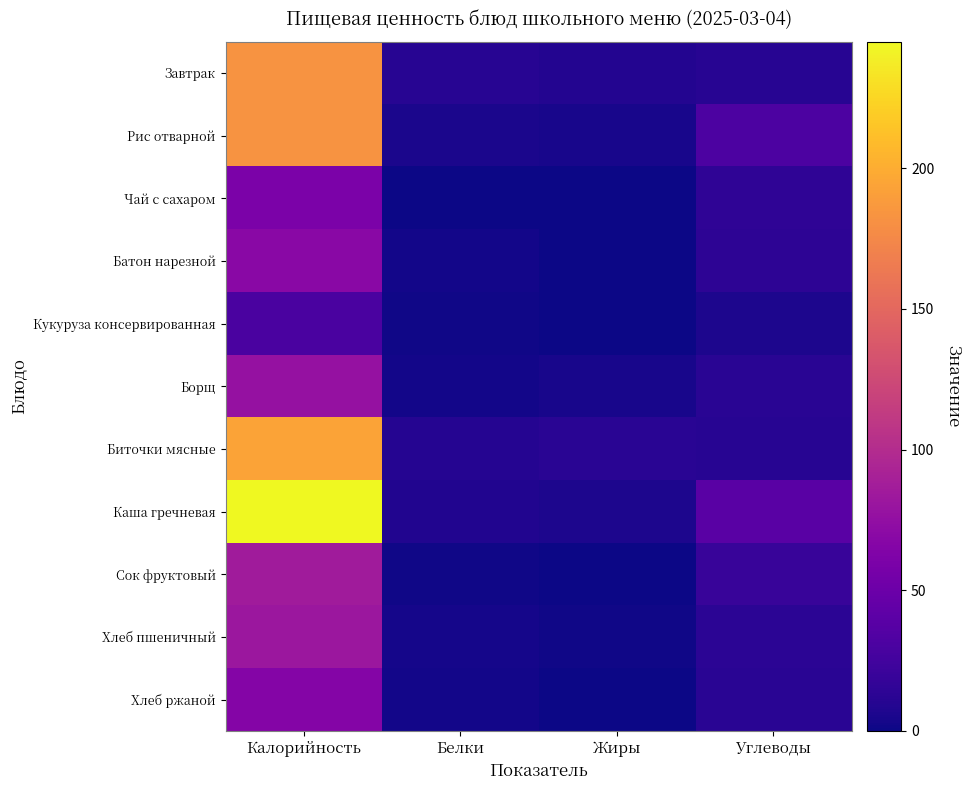

Reading left to right, extract all data points from this chart.

Завтрак: Калорийность=183.3	Белки=11.1	Жиры=9.5	Углеводы=11.1
Рис отварной: Калорийность=183.0	Белки=4.8	Жиры=4.5	Углеводы=30.8
Чай с сахаром: Калорийность=60.0	Белки=0.2	Жиры=0.1	Углеводы=15.0
Батон нарезной: Калорийность=69.0	Белки=1.9	Жиры=0.6	Углеводы=13.8
Кукуруза консервированная: Калорийность=30.0	Белки=1.2	Жиры=0.0	Углеводы=6.6
Борщ: Калорийность=76.8	Белки=2.5	Жиры=4.5	Углеводы=12.4
Биточки мясные: Калорийность=193.8	Белки=10.0	Жиры=12.1	Углеводы=11.2
Каша гречневая: Калорийность=245.0	Белки=8.2	Жиры=6.3	Углеводы=38.7
Сок фруктовый: Калорийность=86.0	Белки=1.0	Жиры=0.2	Углеводы=19.8
Хлеб пшеничный: Калорийность=82.2	Белки=3.2	Жиры=1.4	Углеводы=13.1
Хлеб ржаной: Калорийность=66.0	Белки=2.4	Жиры=0.5	Углеводы=12.0